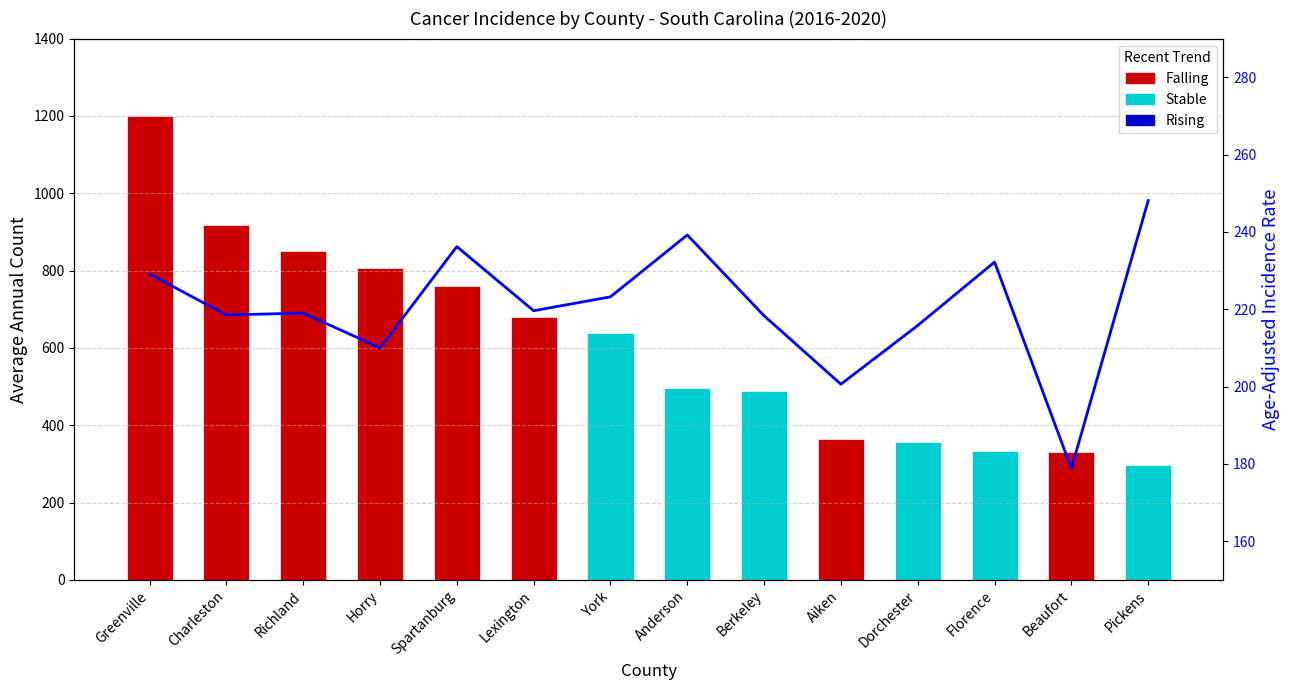

Which category has the highest value across all series?

Pickens